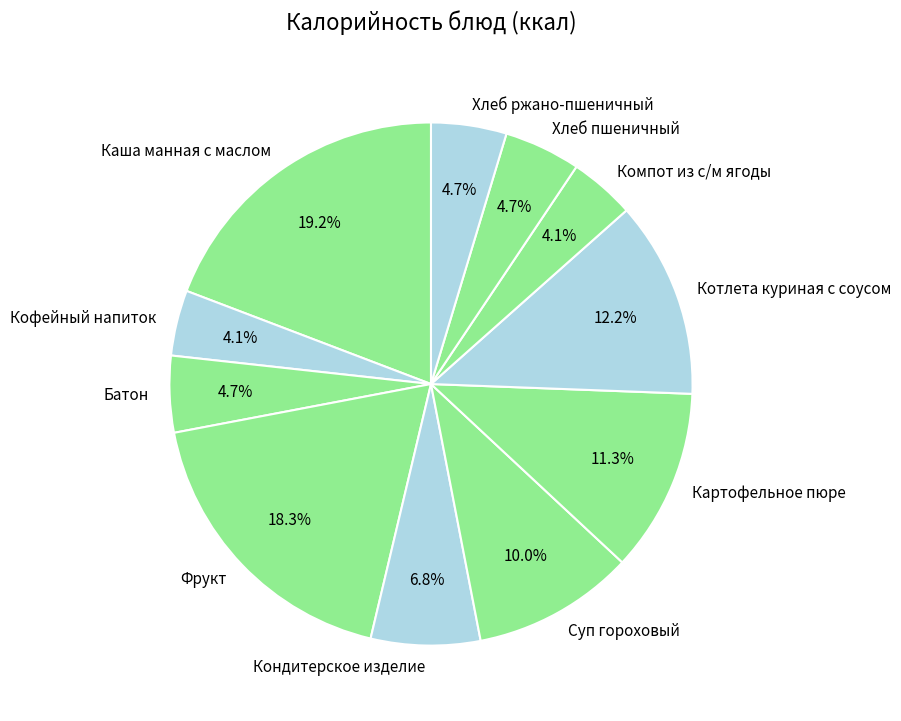

What is the ratio of the value at Хлеб пшеничный to the value at Фрукт?

0.3